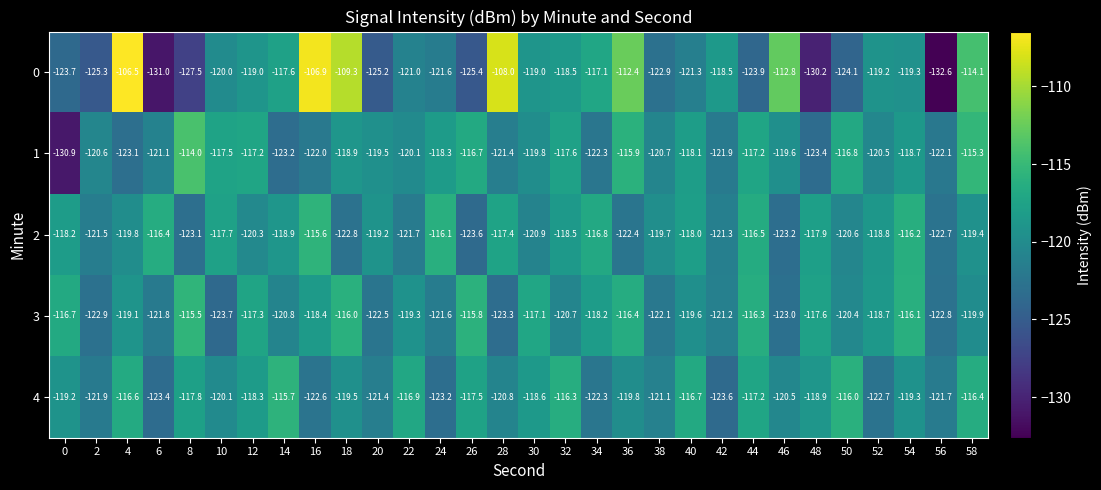

Rank the series by their maximum value, from lowest to highest.

4, 2, 3, 1, 0